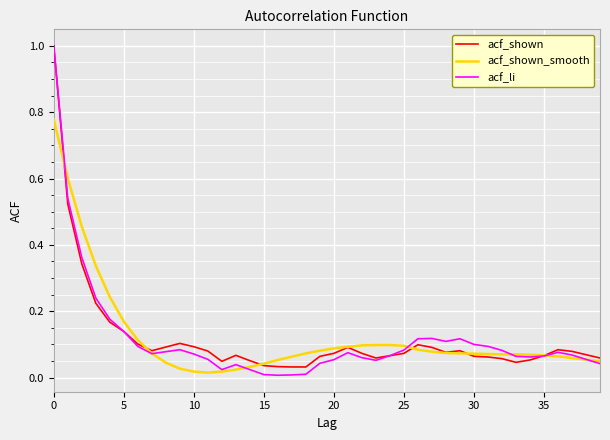

Which series has the widest spread of values?

acf_li